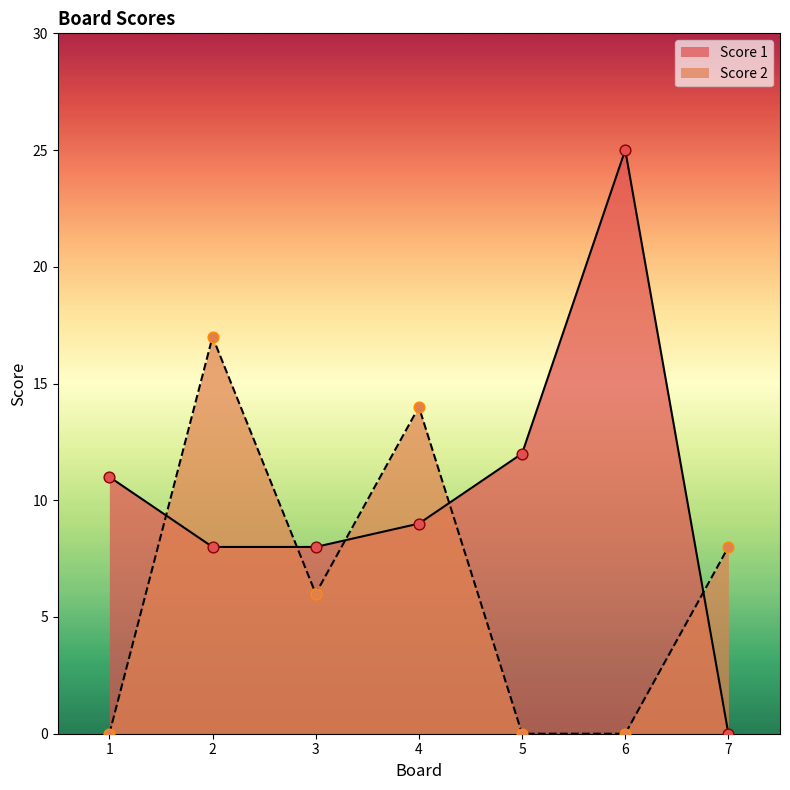

Which series reaches the maximum Y coordinate?

Score 1